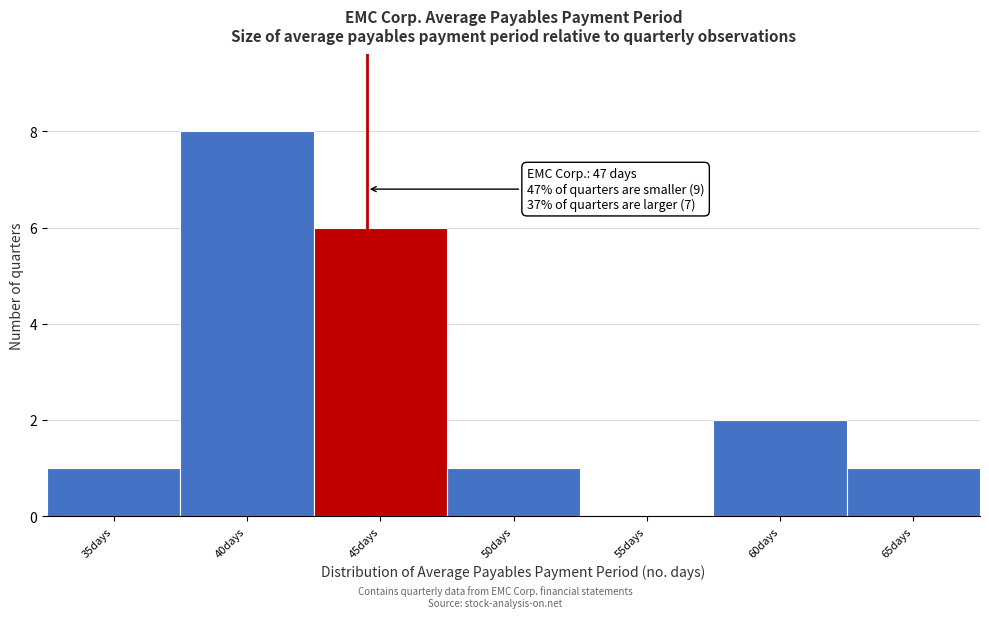

Reading left to right, transcribe all the data shown in this chart.

35days=1	40days=8	45days=6	50days=1	55days=0	60days=2	65days=1